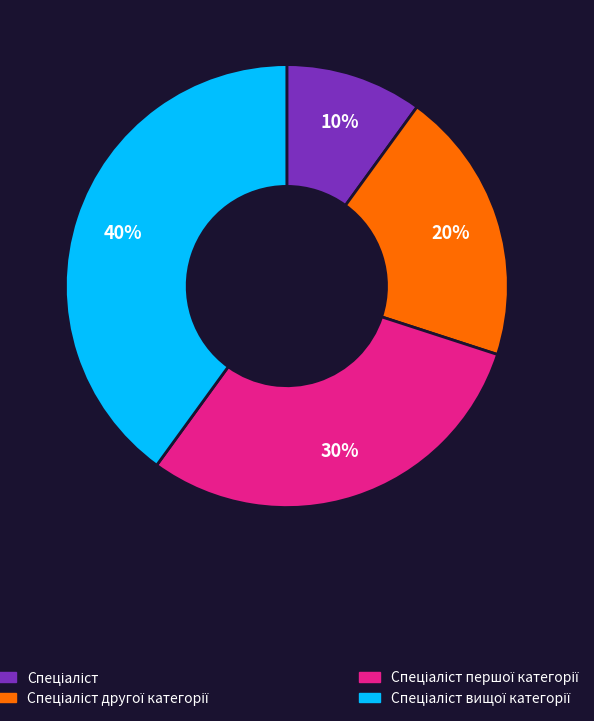

Does any single category account for the majority?

No